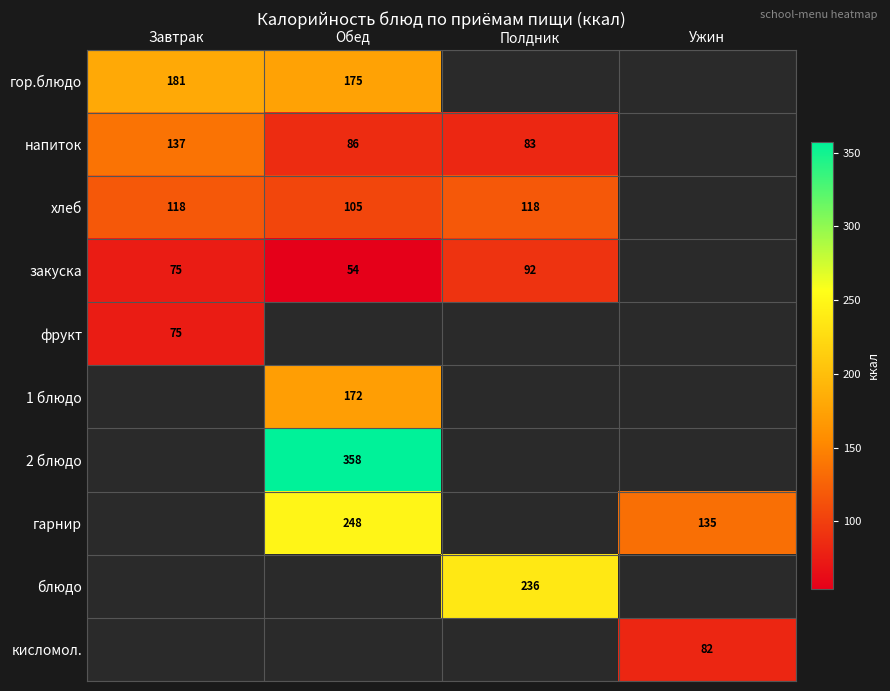

At how many categories does at least one series exceed 197?

2